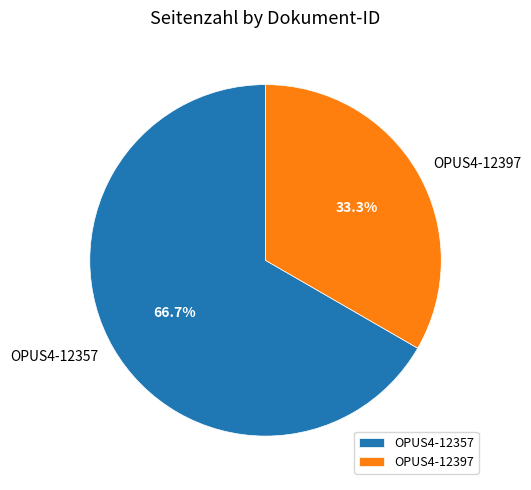

What percentage is the OPUS4-12357 slice, to the nearest percent?

67%